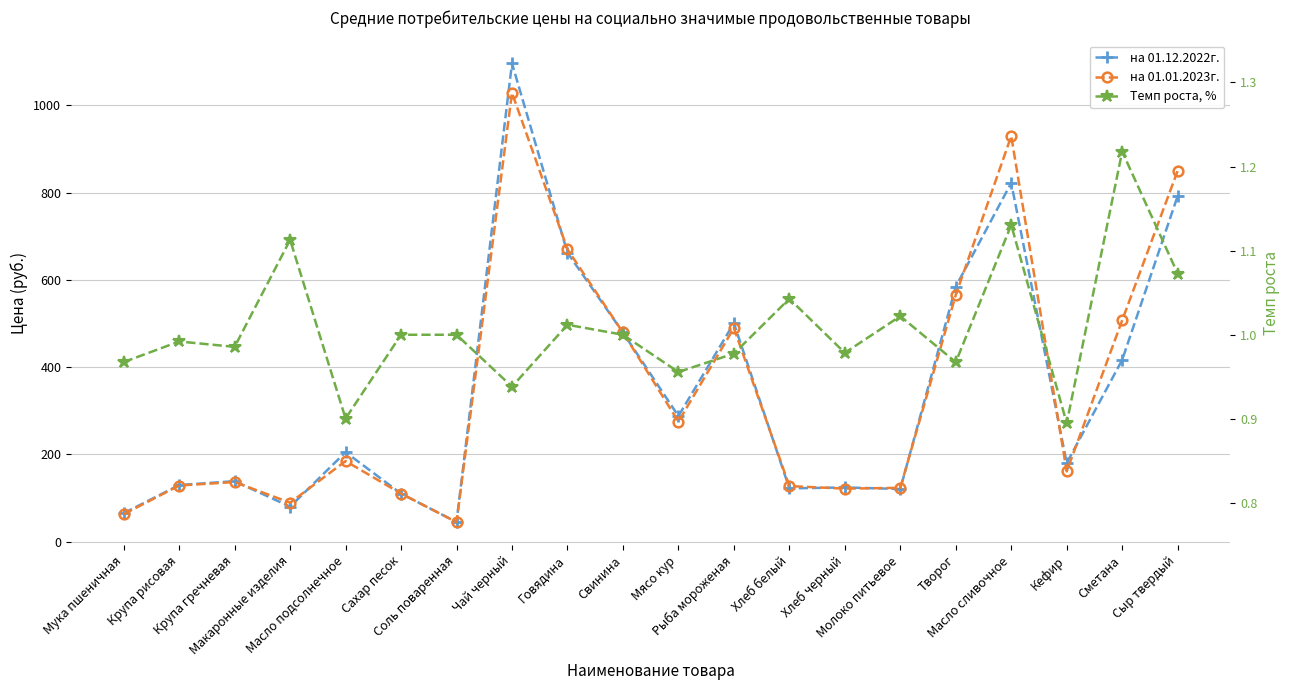

True or false: Темп роста, % and на 01.12.2022г. cross at least once.

False